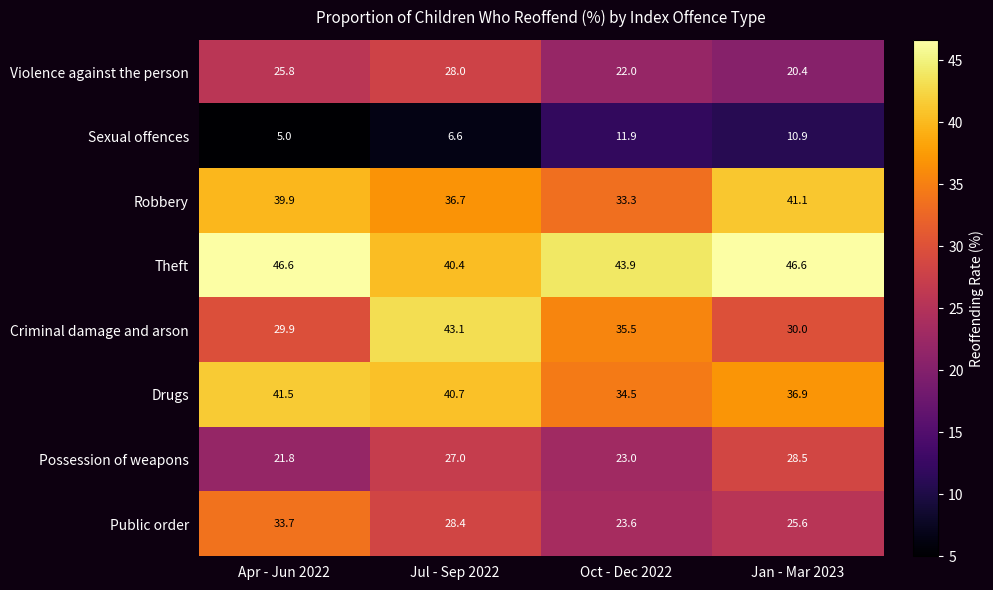

Which series has the widest spread of values?

Criminal damage and arson